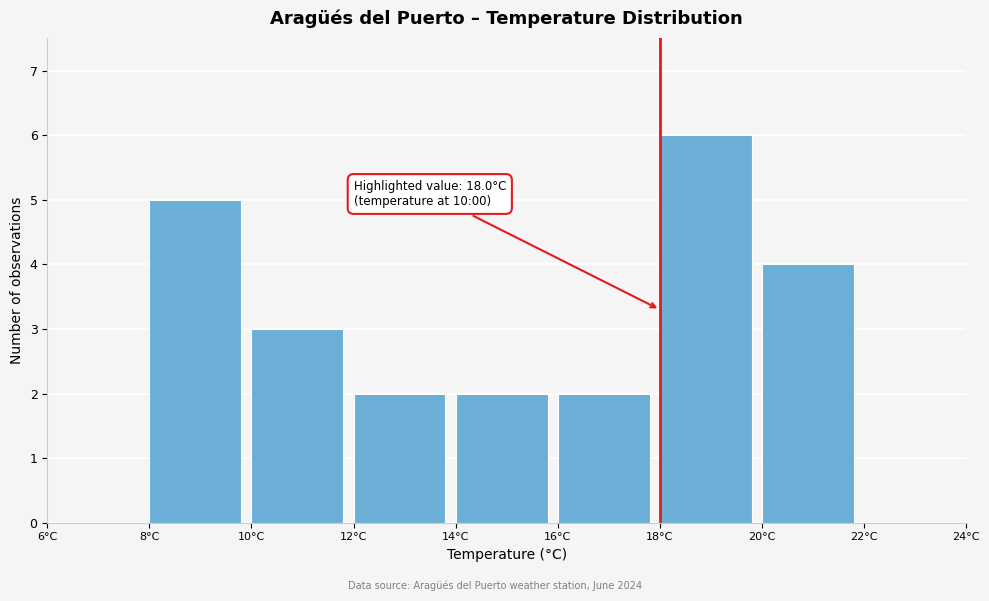

Over which range of the x-axis is the bar tallest?

18 to 20